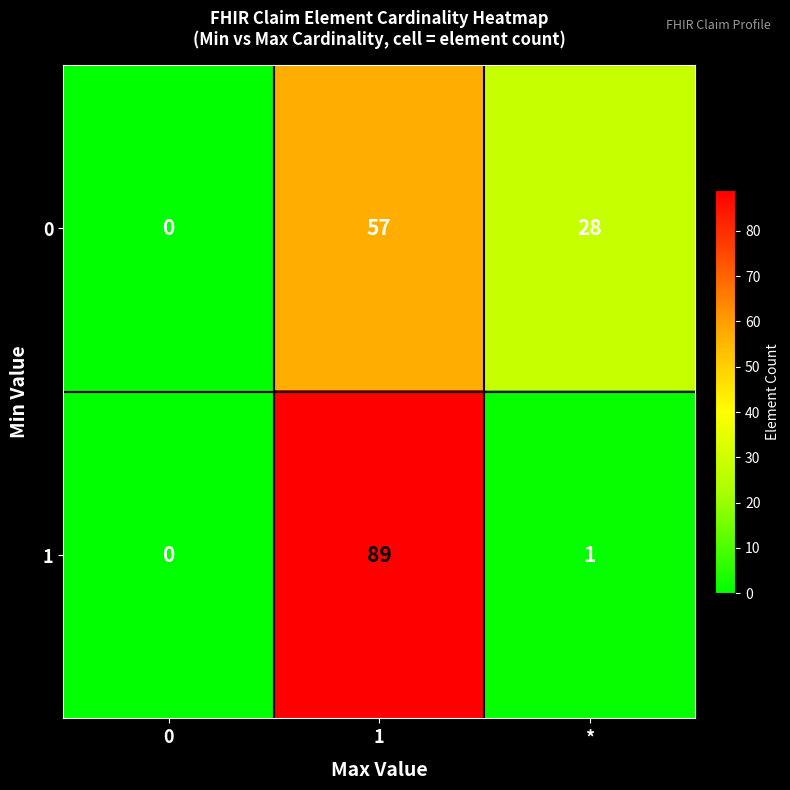

At which category is the sum across all series the highest?

1